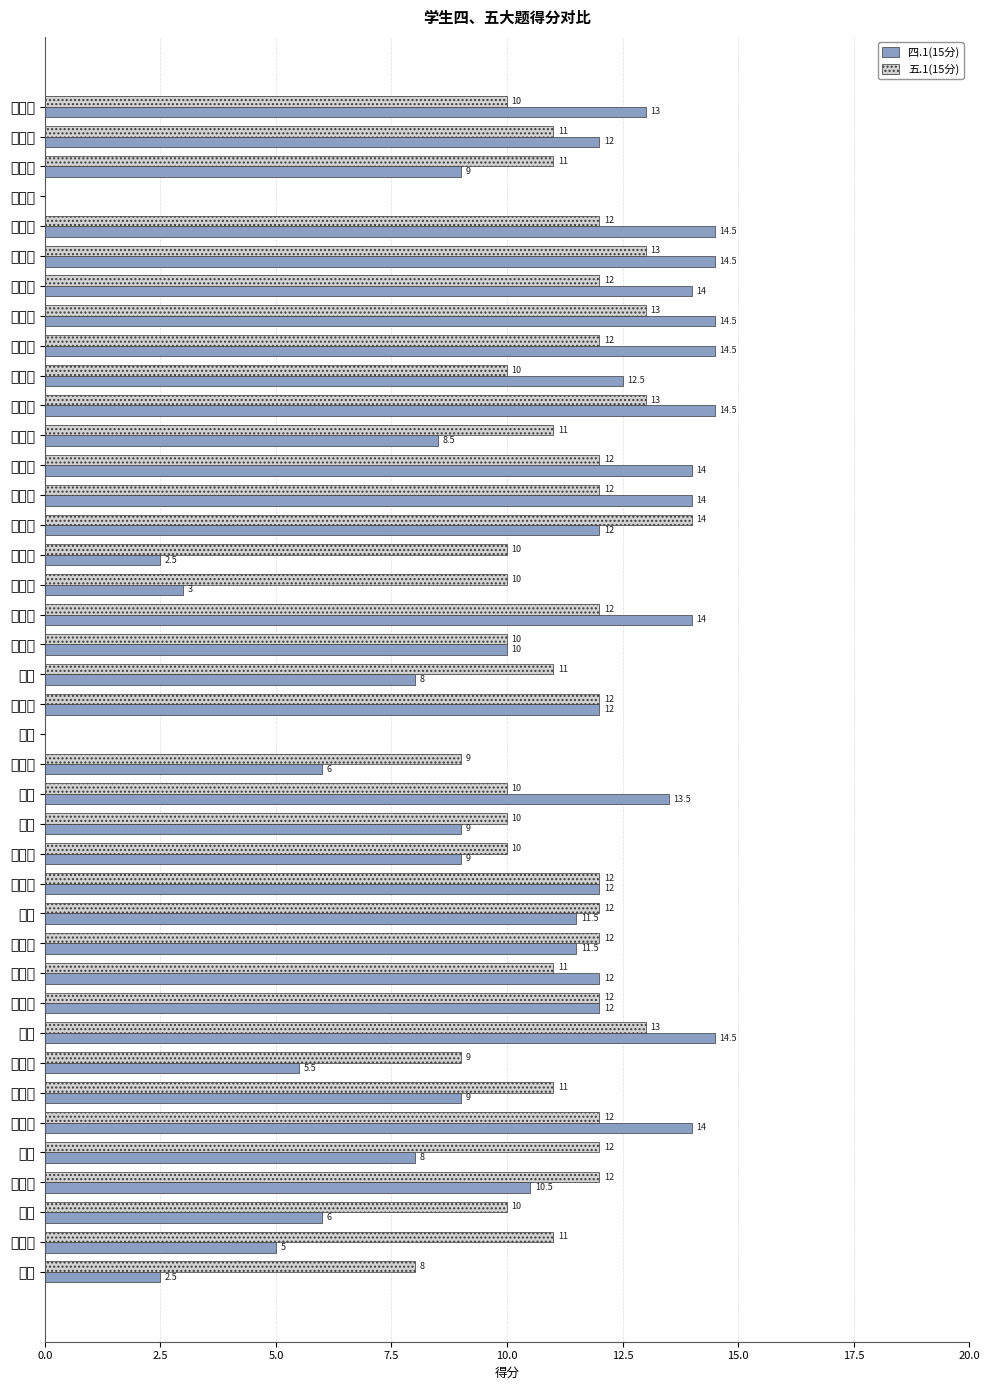

What are all the series names shown in the legend?

四.1(15分), 五.1(15分)